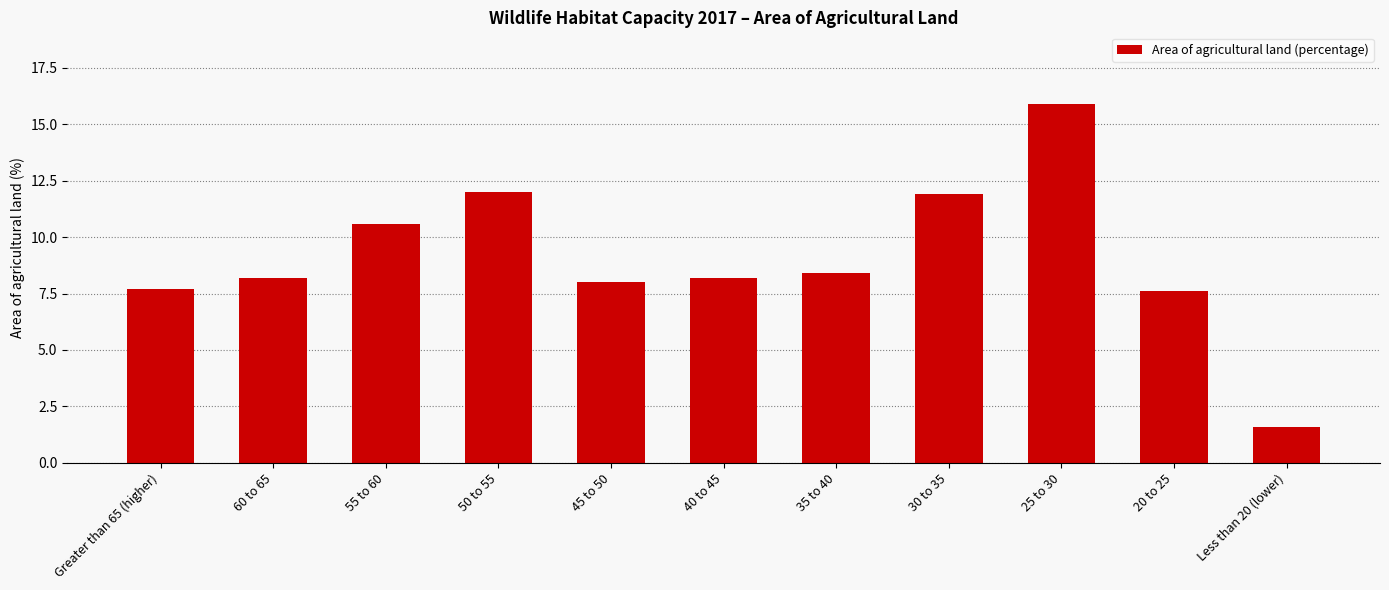

Reading left to right, list all the values displayed in this chart.

7.7	8.2	10.6	12.0	8.0	8.2	8.4	11.9	15.9	7.6	1.6